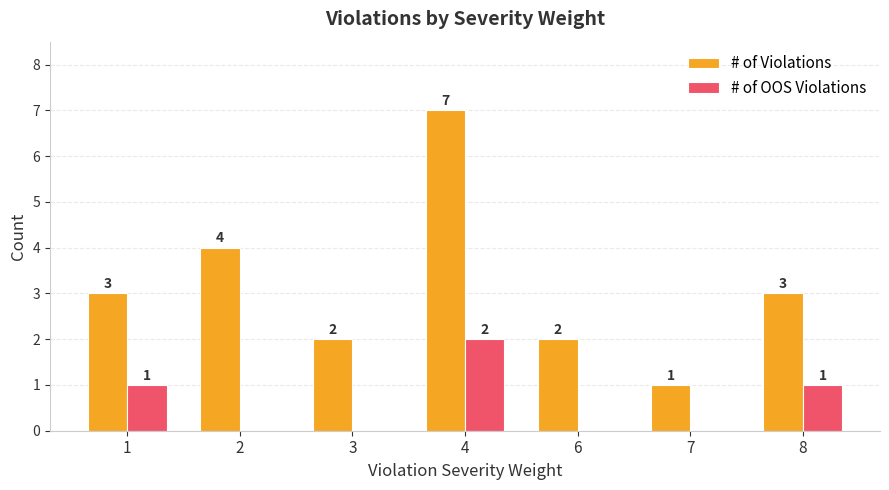

True or false: # of Violations has a value of 4 at 8.

False